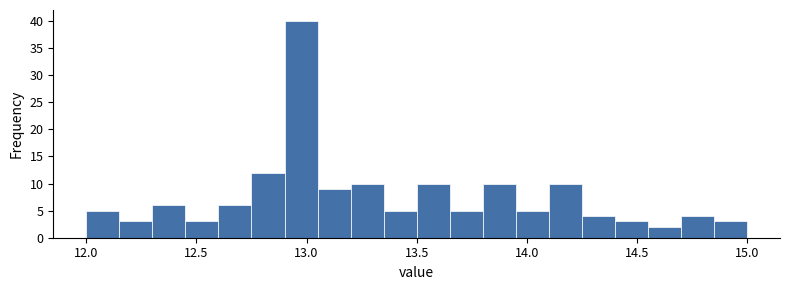

Around what value on the x-axis is the tallest bar? Give the approximate position of its centre, as read against the axis.

13.00